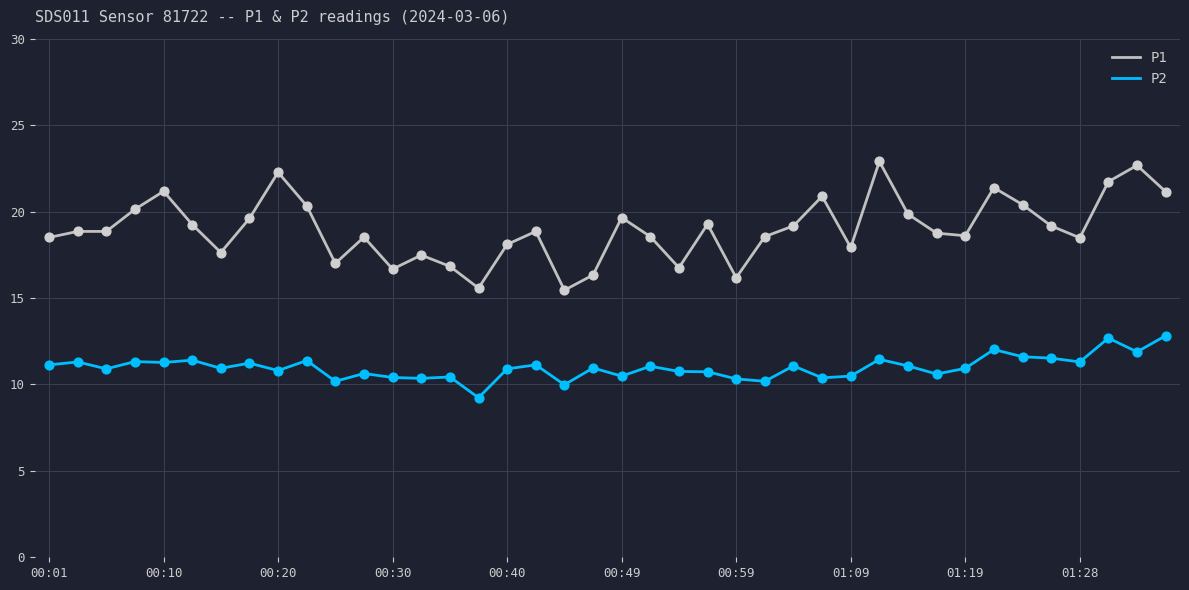

Which series has the widest spread of values?

P1